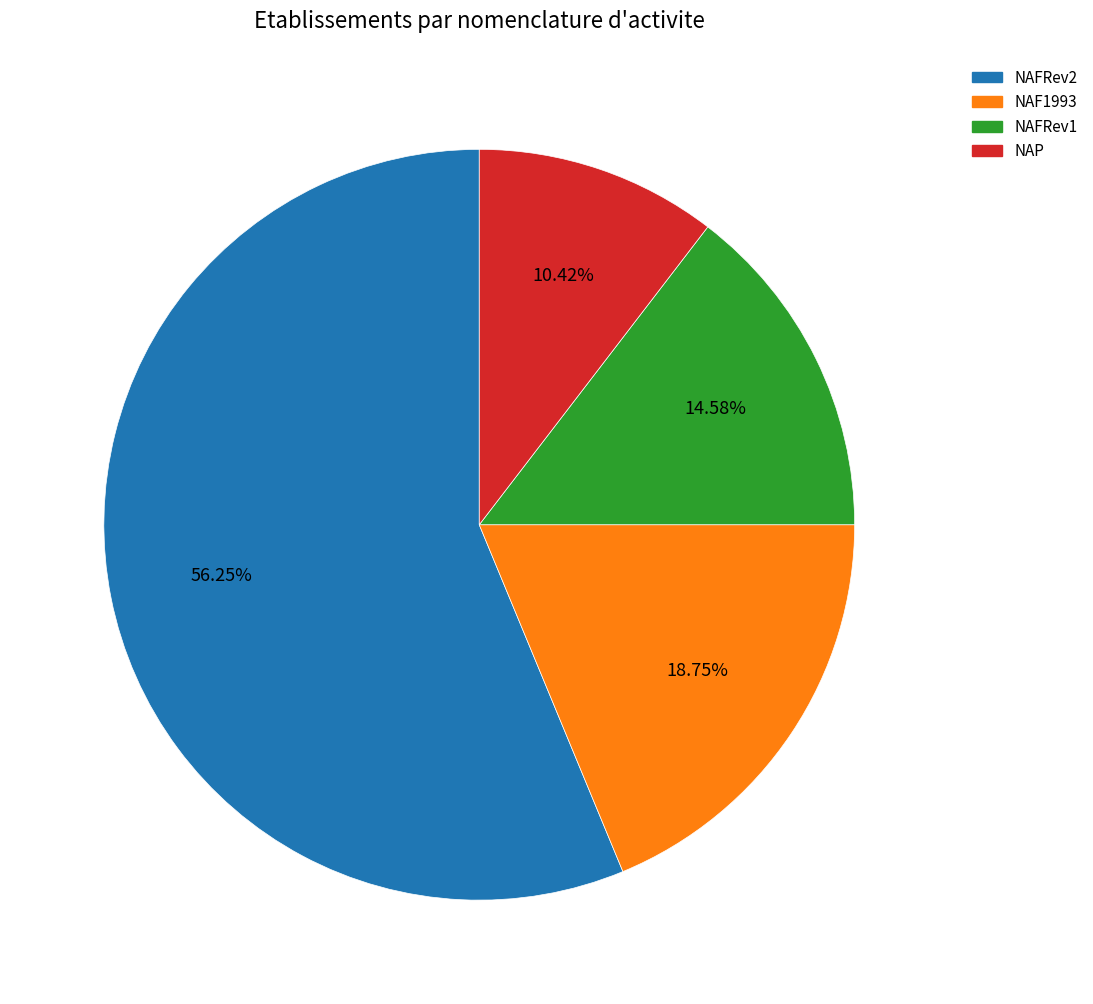

True or false: NAF1993 accounts for 19% of the total.

True